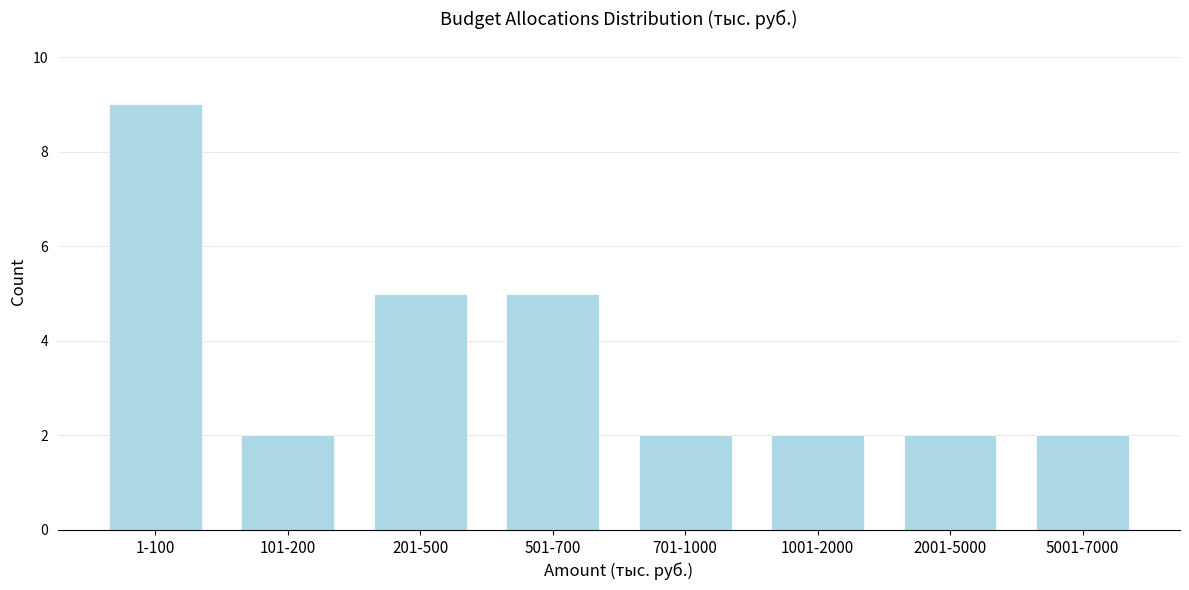

Reading right to left, list all the values displayed in this chart.

5001-7000=2	2001-5000=2	1001-2000=2	701-1000=2	501-700=5	201-500=5	101-200=2	1-100=9